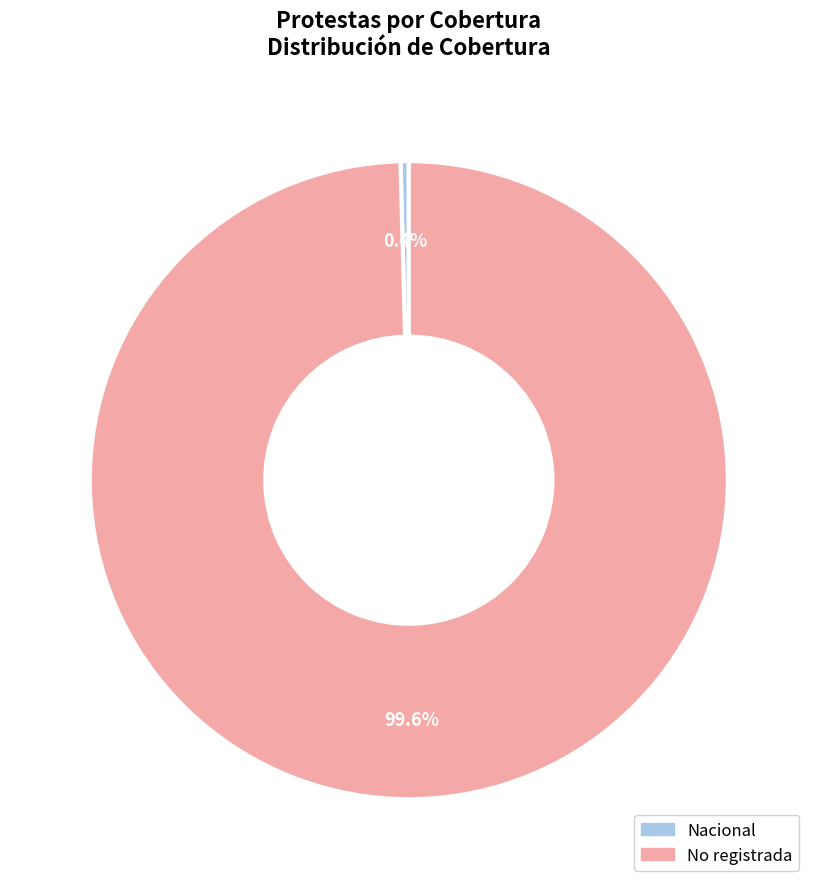

To the nearest percent, what is the combined percentage of No registrada and Nacional?

100%